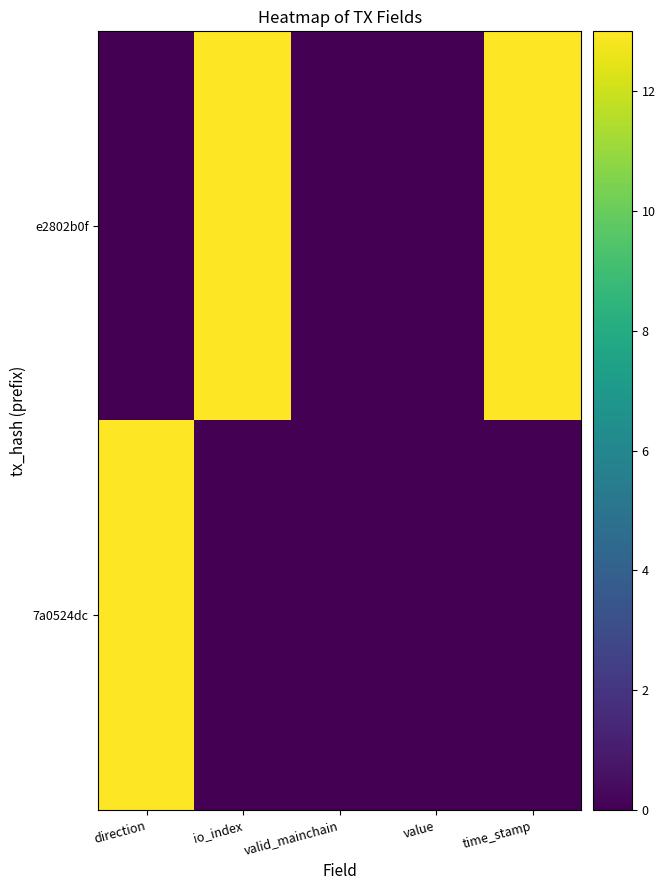

Reading left to right, list all the values displayed in this chart.

e2802b0f: direction=0	io_index=13	valid_mainchain=0	value=0	time_stamp=13
7a0524dc: direction=13	io_index=0	valid_mainchain=0	value=0	time_stamp=0